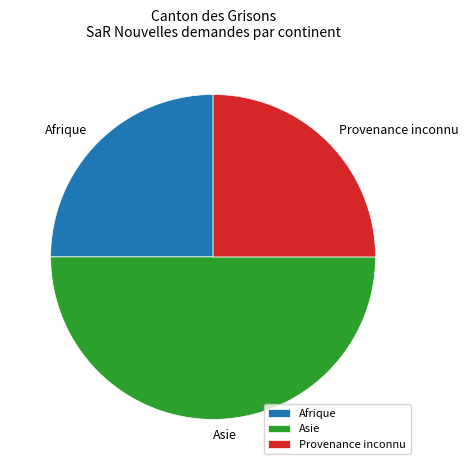

Does Afrique account for over 50% of the chart?

No